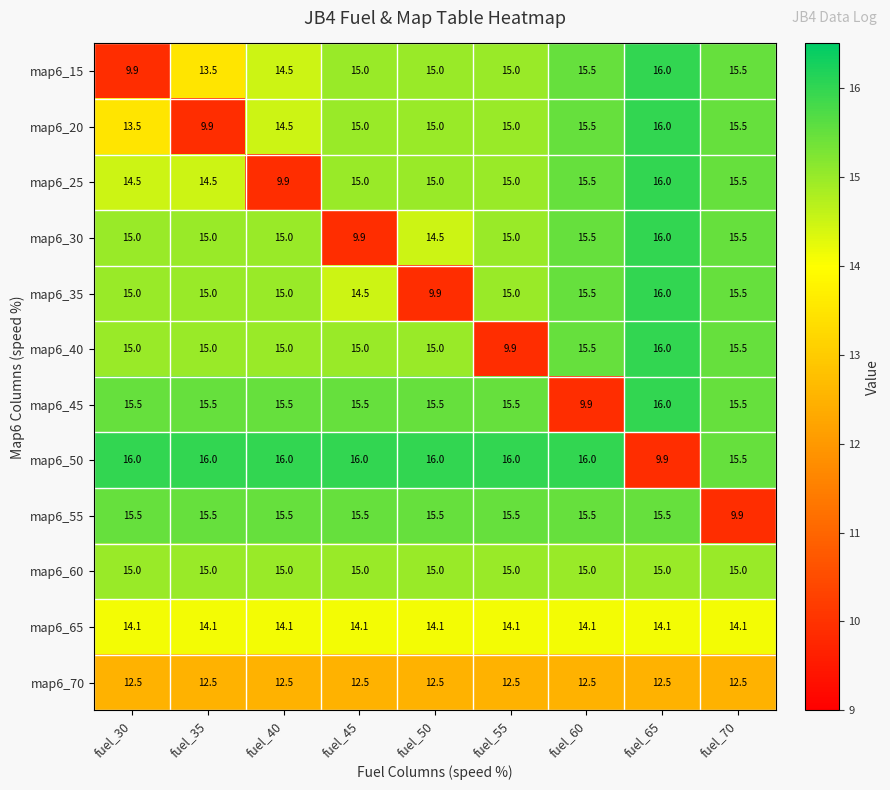

What is the total value across all series at fuel_30?

171.5